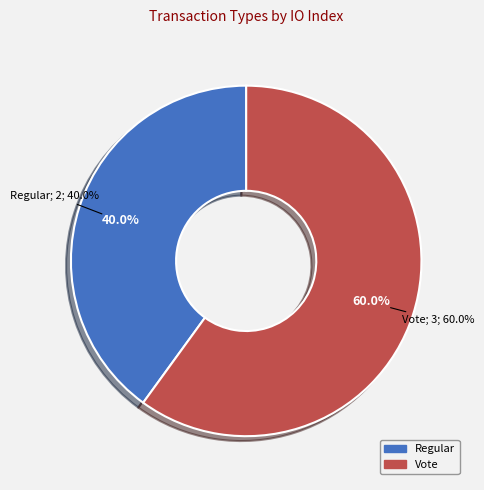

The Regular slice represents 29% of the pie. True or false?

False